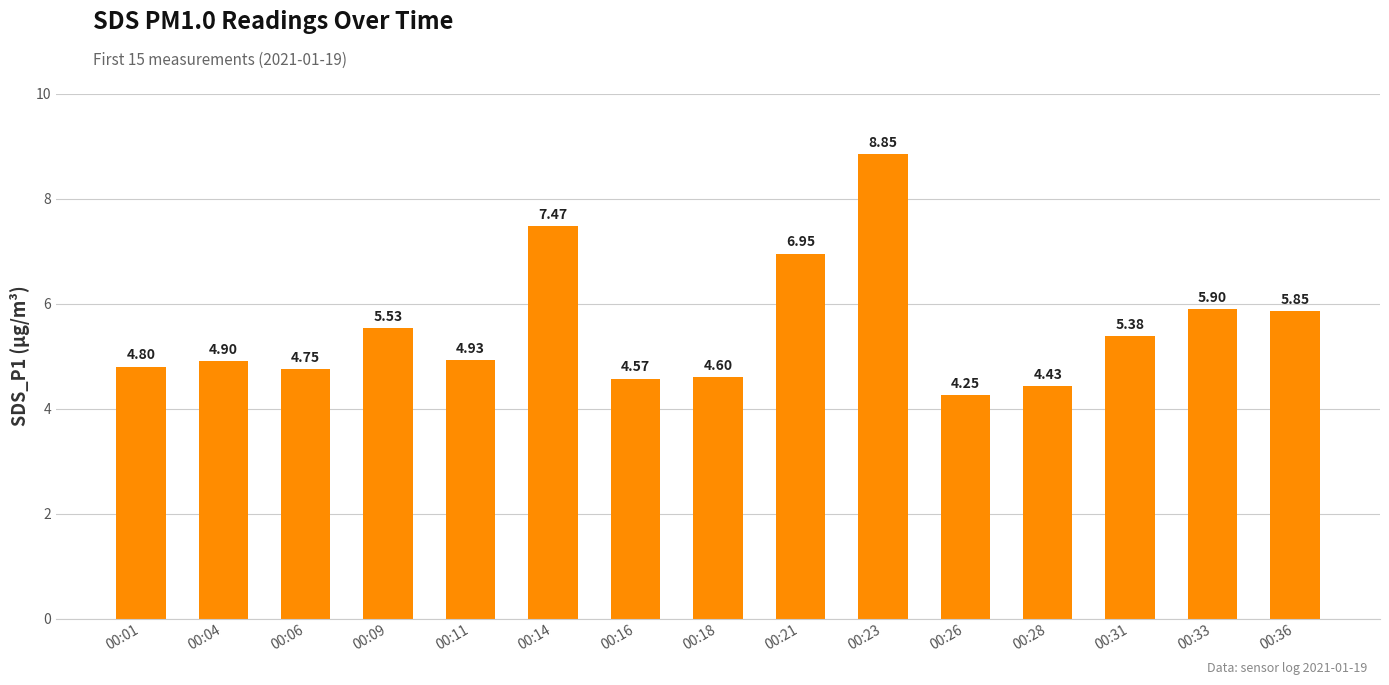

Which category has the lowest value across all series?

00:26